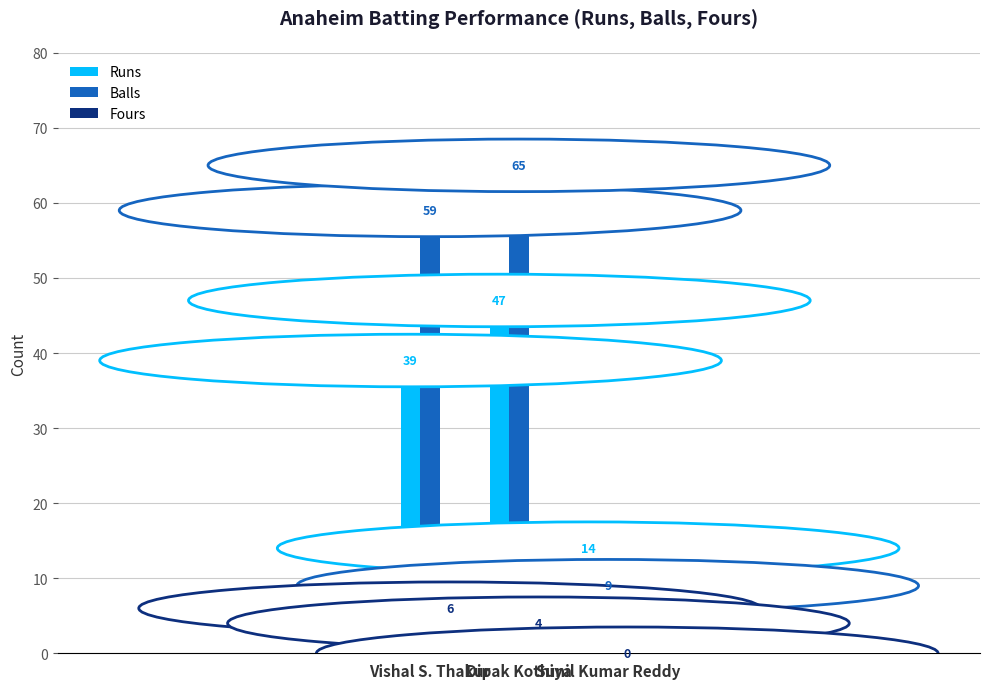

Which series has the largest total across all categories?

Balls